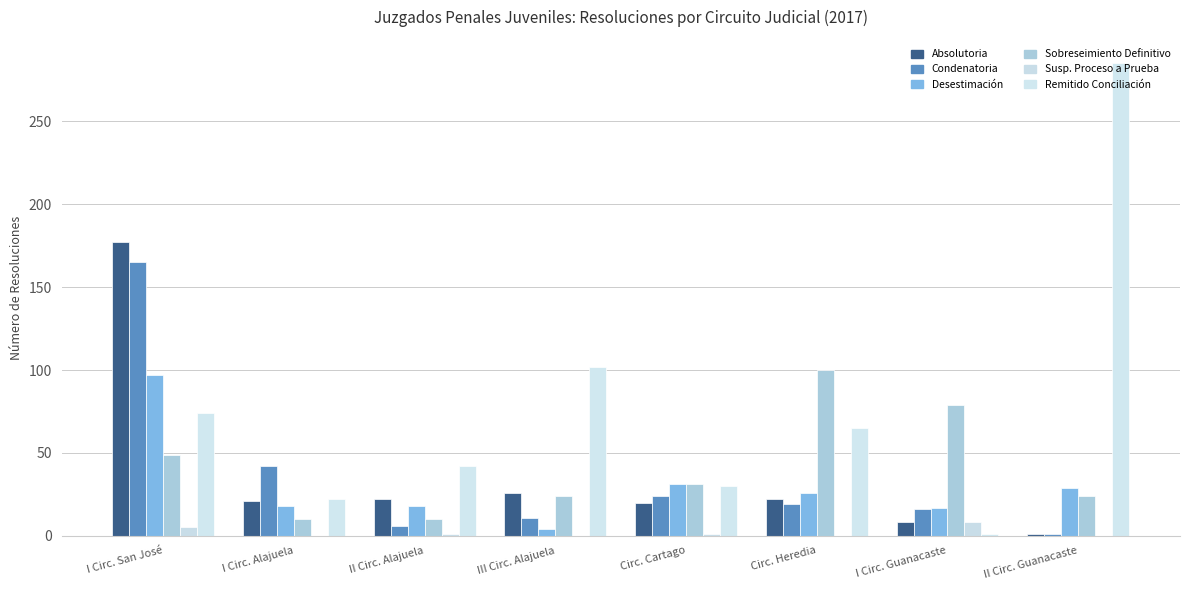

What is the value of the Sobreseimiento Definitivo bar at the 4th from the left?

24